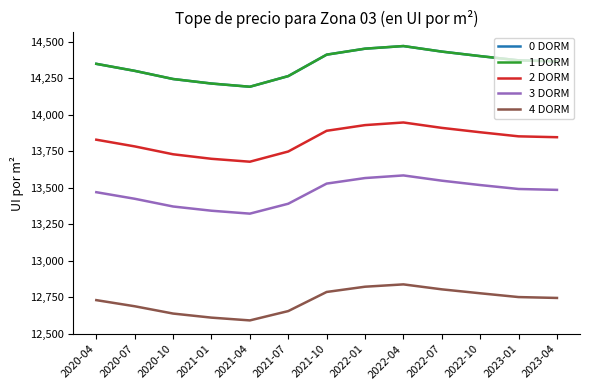

What is the label of the 9th point from the left?

2022-04